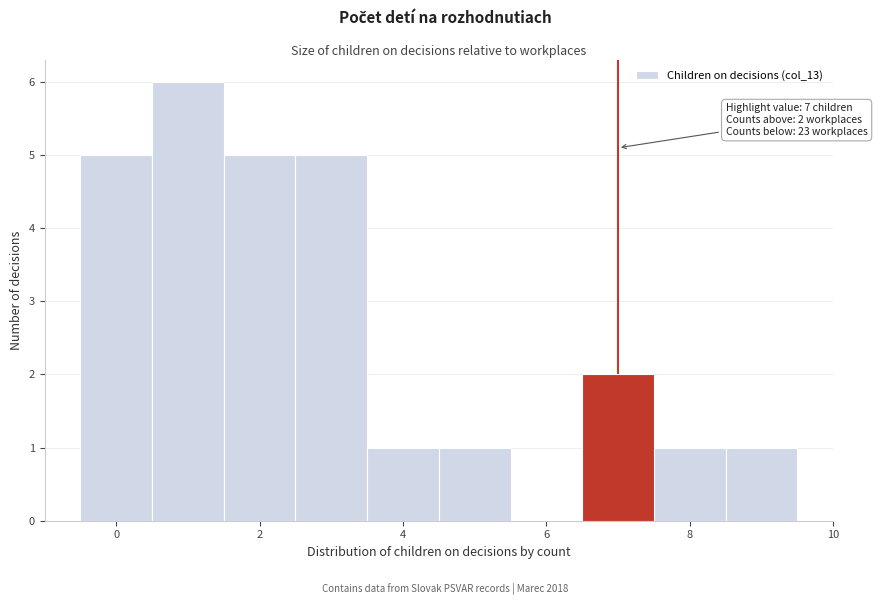

Which range on the x-axis has the tallest bar?

0.5 to 1.5